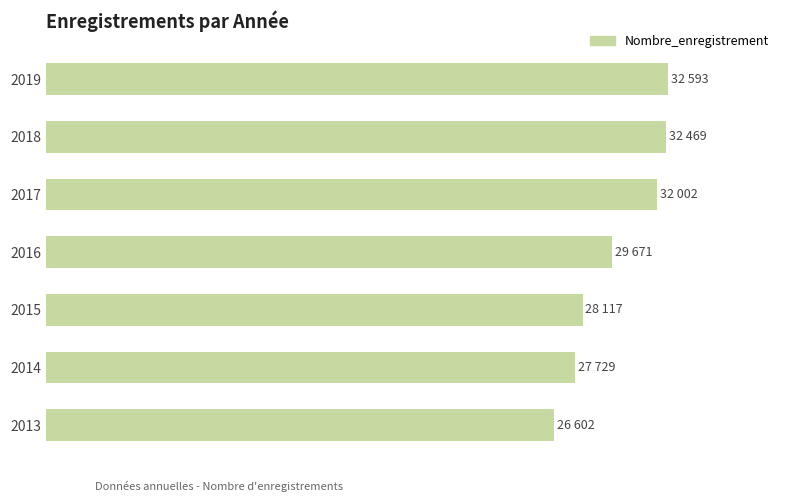

Does the chart contain any negative values?

No